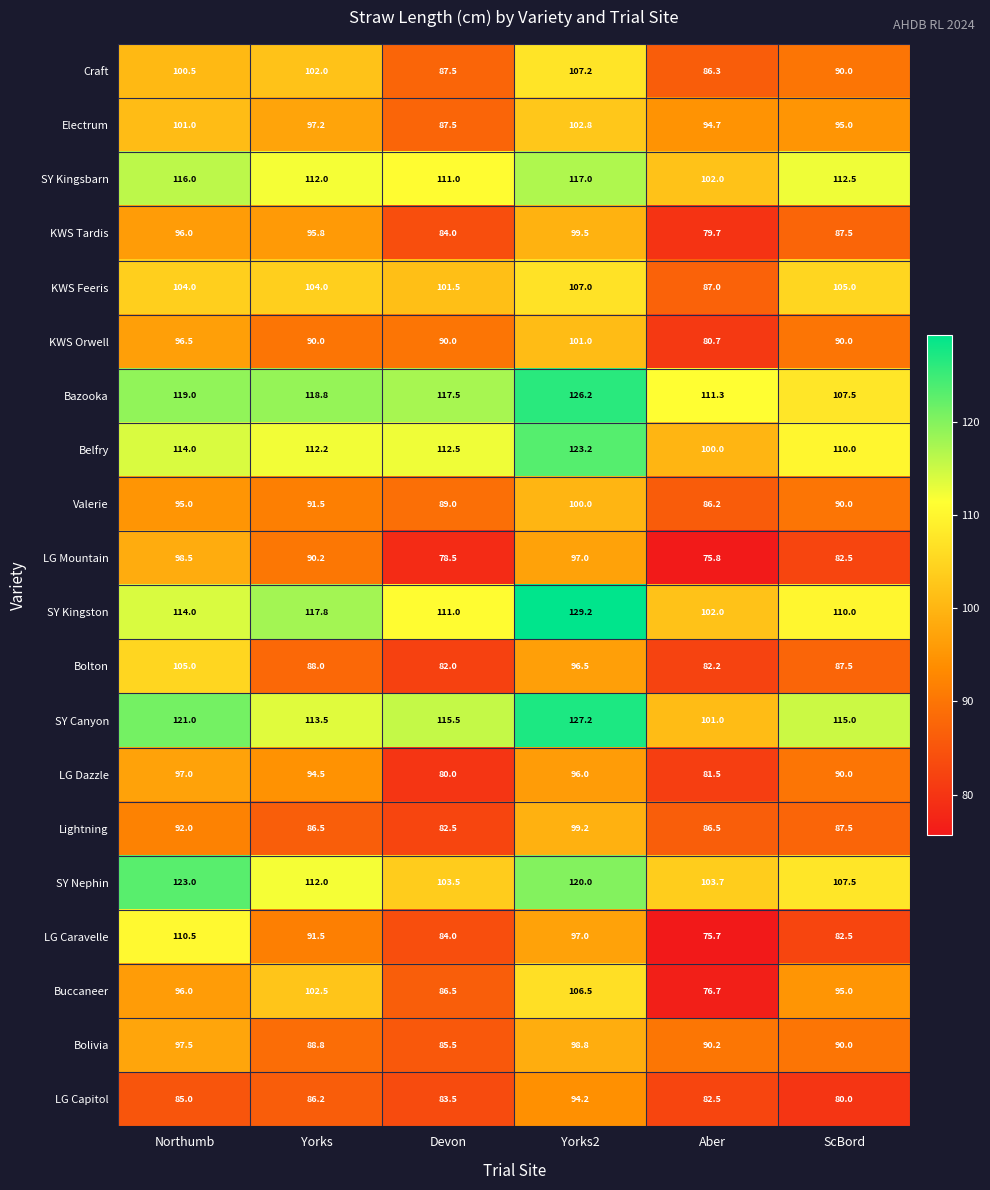

Where does the KWS Orwell series first go above 90?

Northumb